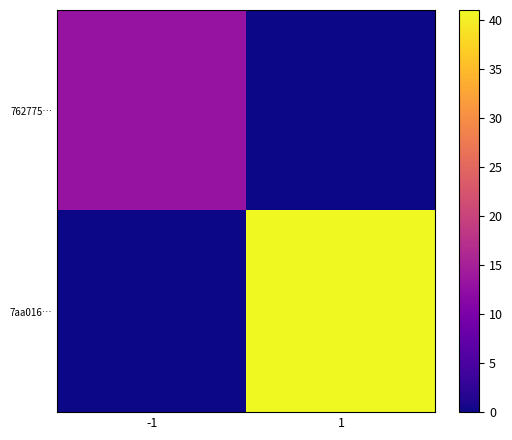

At 1, list the series in order from smallest to largest.

762775…, 7aa016…